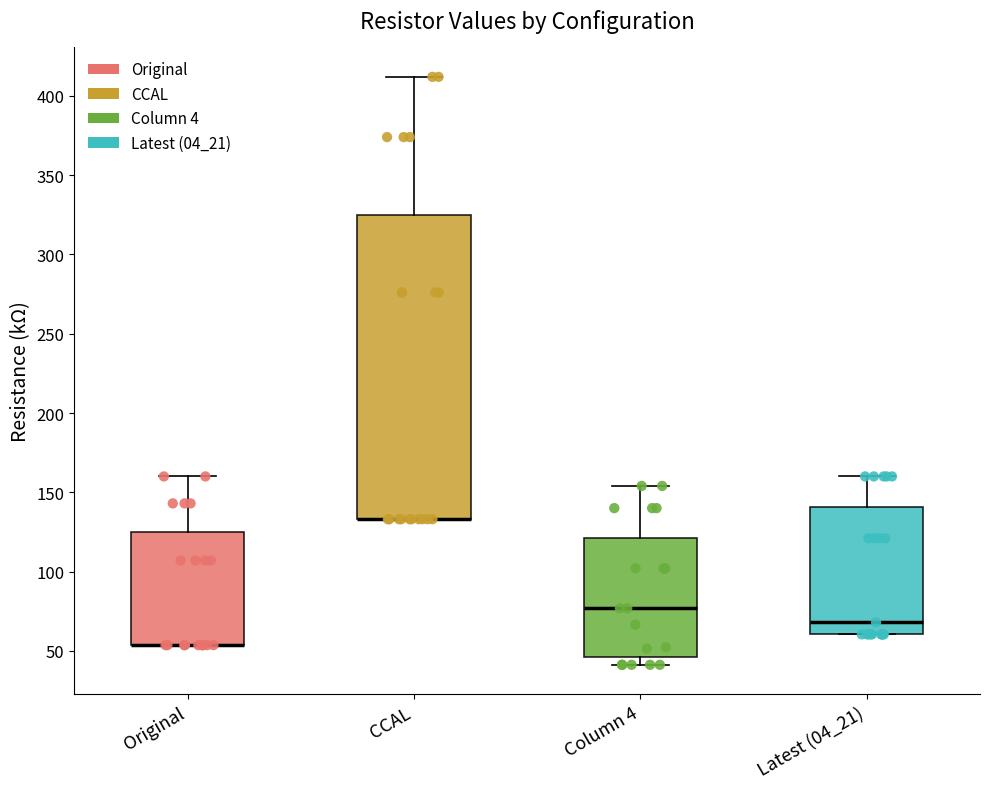

Reading left to right, read every box against the y-axis: the position of its median line, the range the box covers, and the ends of its whiskers. The values are not printed on the chart, so give them approximately, as read against the axis.

Original: median 55 (drawn on the box's lower edge), box 55 to 125, whiskers 55 to 160
CCAL: median 135 (drawn on the box's lower edge), box 135 to 325, whiskers 135 to 410
Column 4: median 75, box 45 to 120, whiskers 40 to 155
Latest (04_21): median 70, box 60 to 140, whiskers 60 to 160